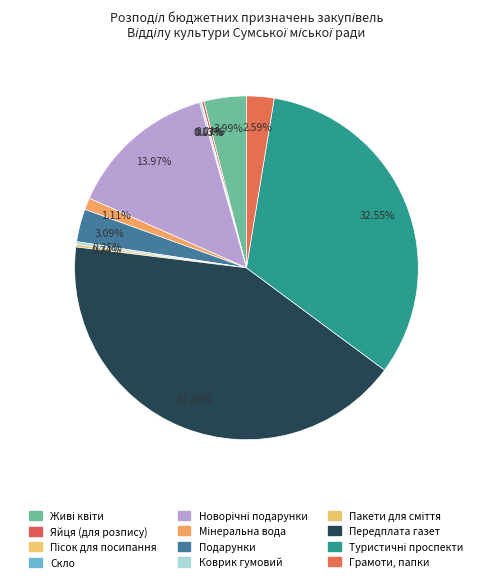

Rank the categories by value from highest to lowest.

Передплата газет, Туристичні проспекти, Новорічні подарунки, Живі квіти, Подарунки, Грамоти, папки, Мінеральна вода, Коврик гумовий, Пакети для сміття, Яйця (для розпису), Скло, Пісок для посипання